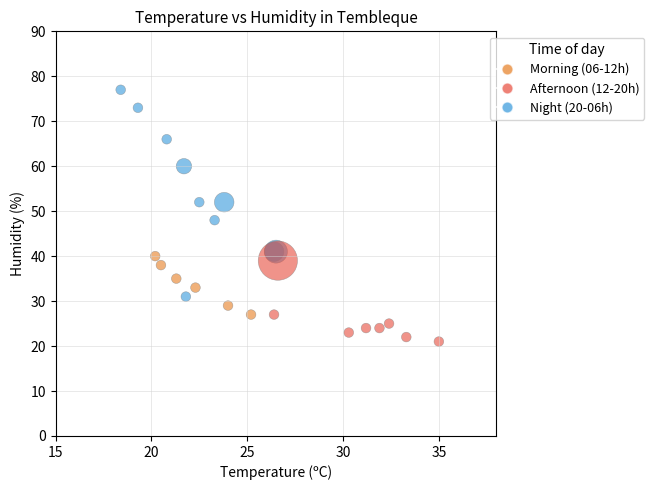

What Y value in the scatter plot is closest to 49?

48